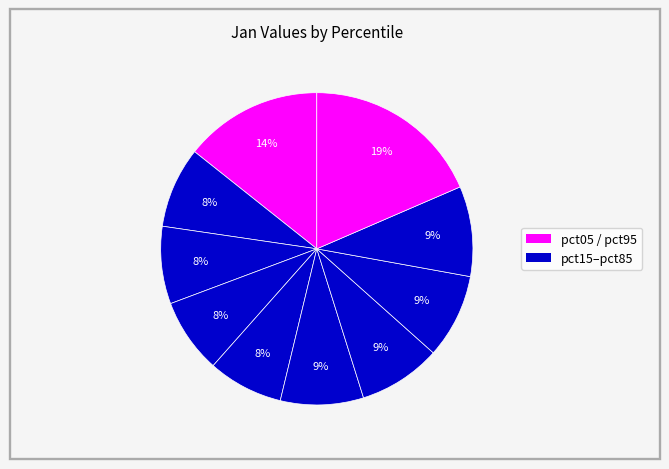

How many segments does this pie chart have?

10